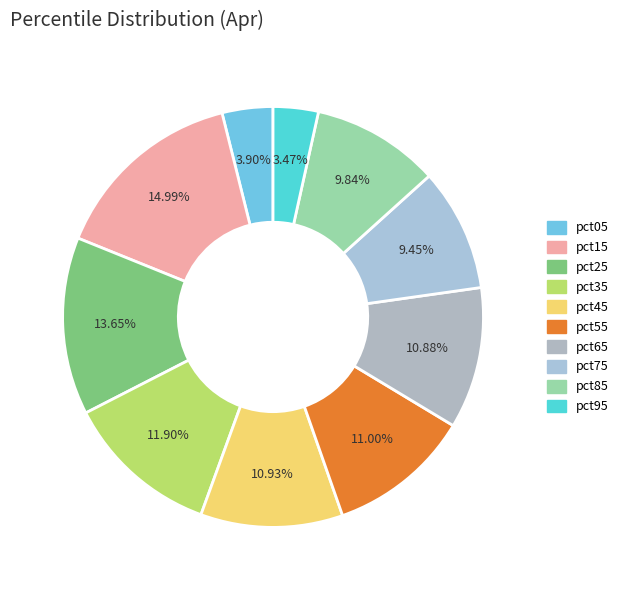

Does pct05 account for over 50% of the chart?

No